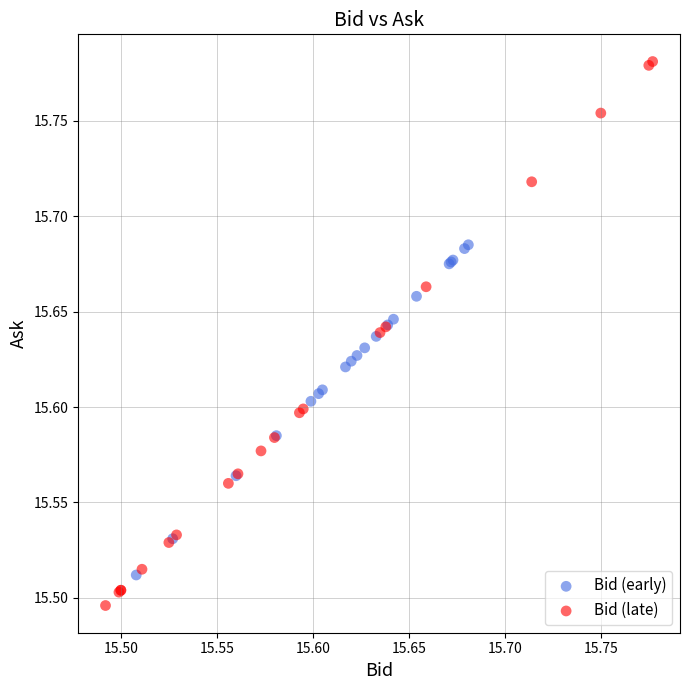

Which series has the widest spread of Y values?

Bid (late)